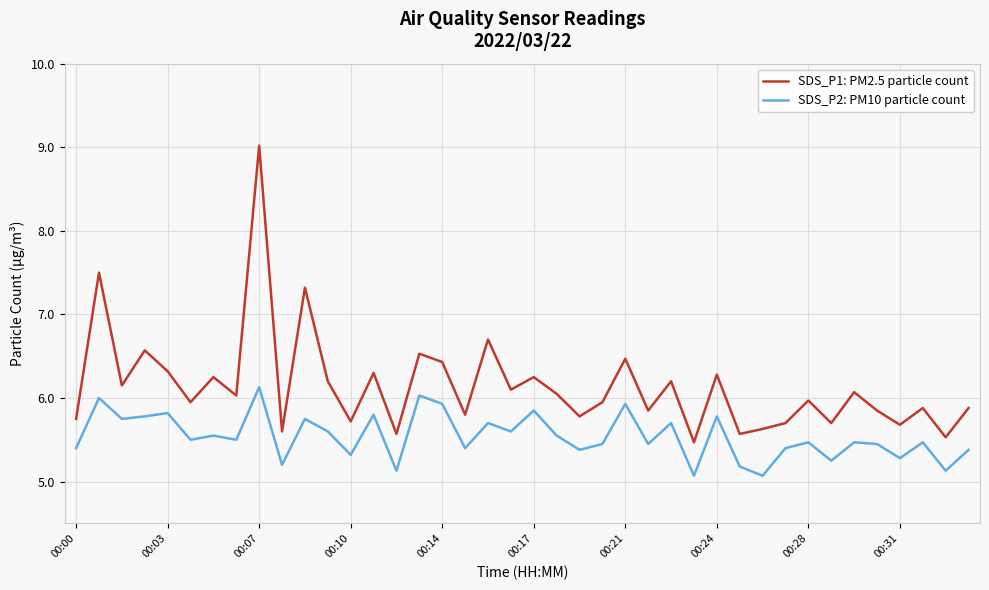

At how many categories does at least one series exceed 8?

1